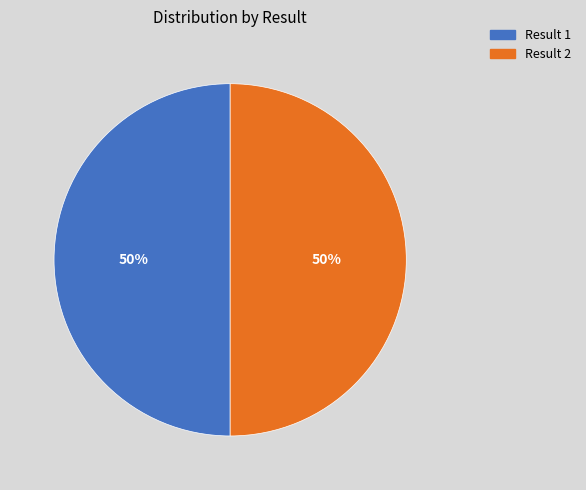

Is it true that Result 2 is 50% of the pie?

True